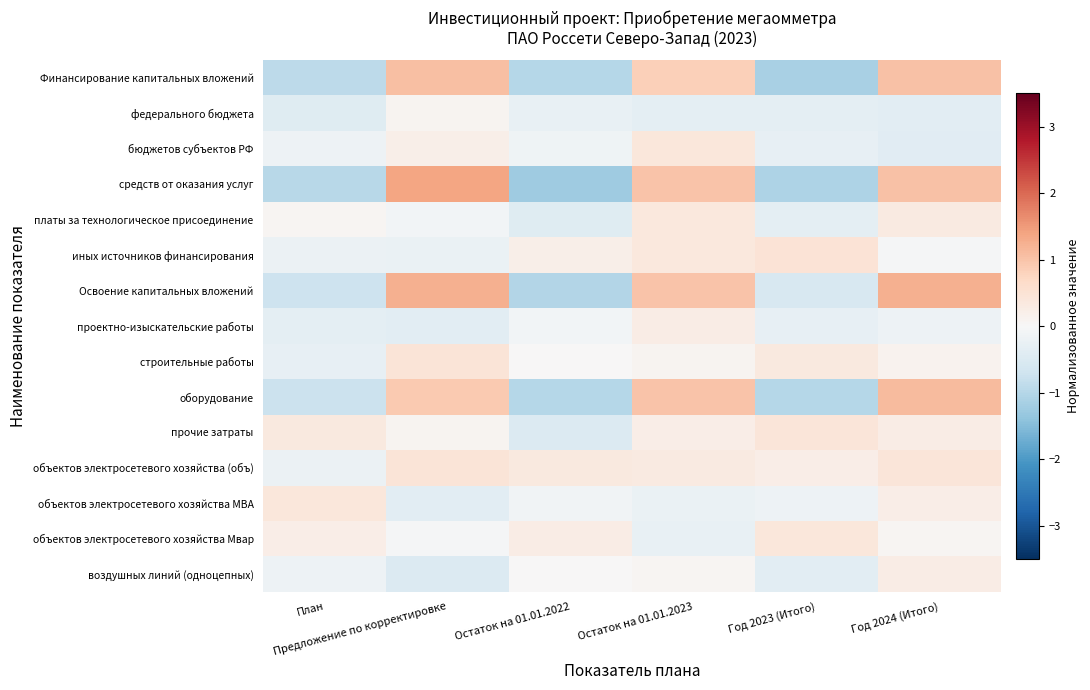

Between Предложение по корректировке and Остаток на 01.01.2022, which is larger?

Предложение по корректировке